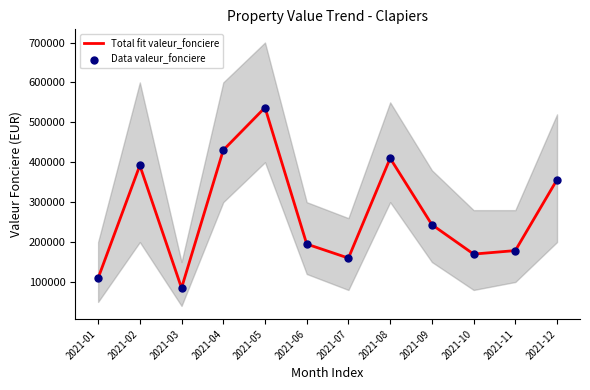

Which series contains the lowest Y value?

Total fit valeur_fonciere